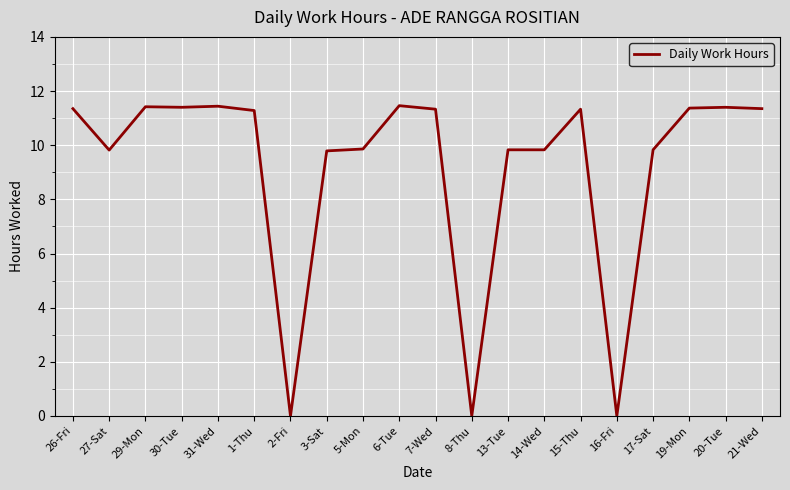

True or false: the data shows 9.8 at 14-Wed.

True